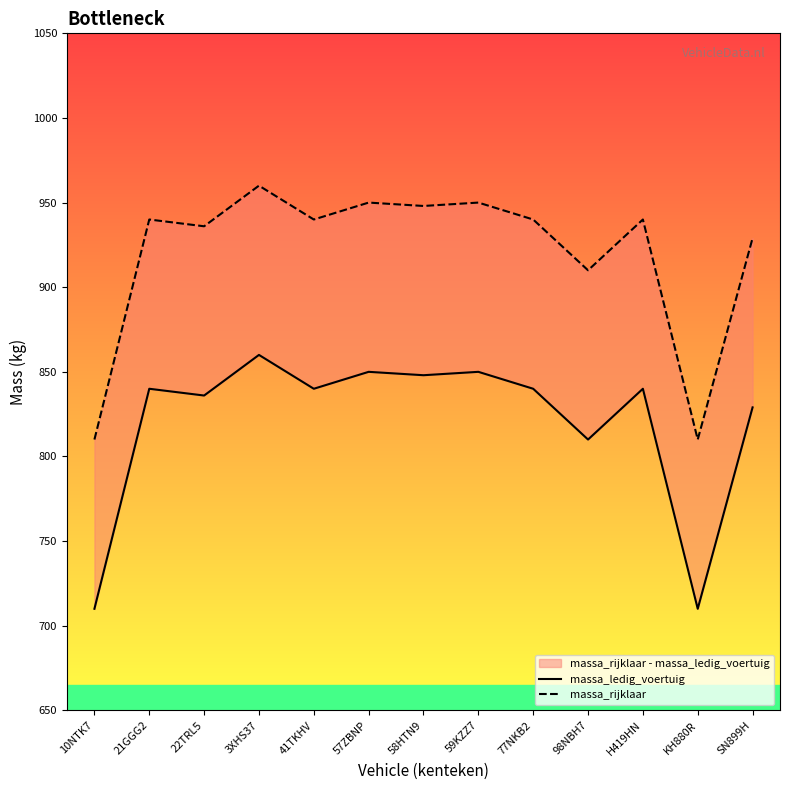

Where does the massa_rijklaar series first go above 940?

3XHS37